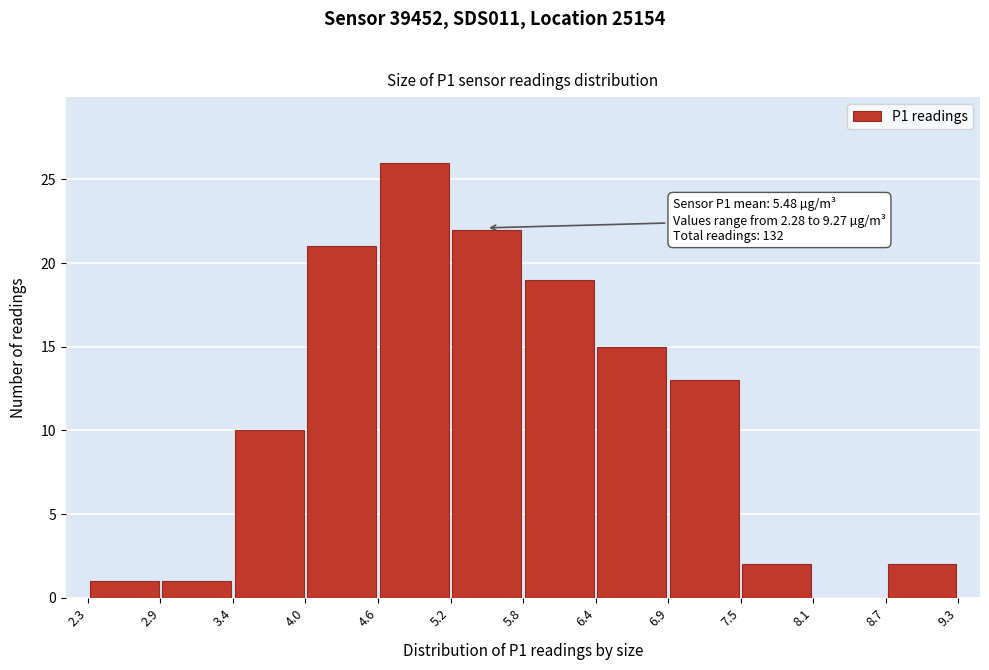

Which range on the x-axis has the tallest bar?

4.6 to 5.2